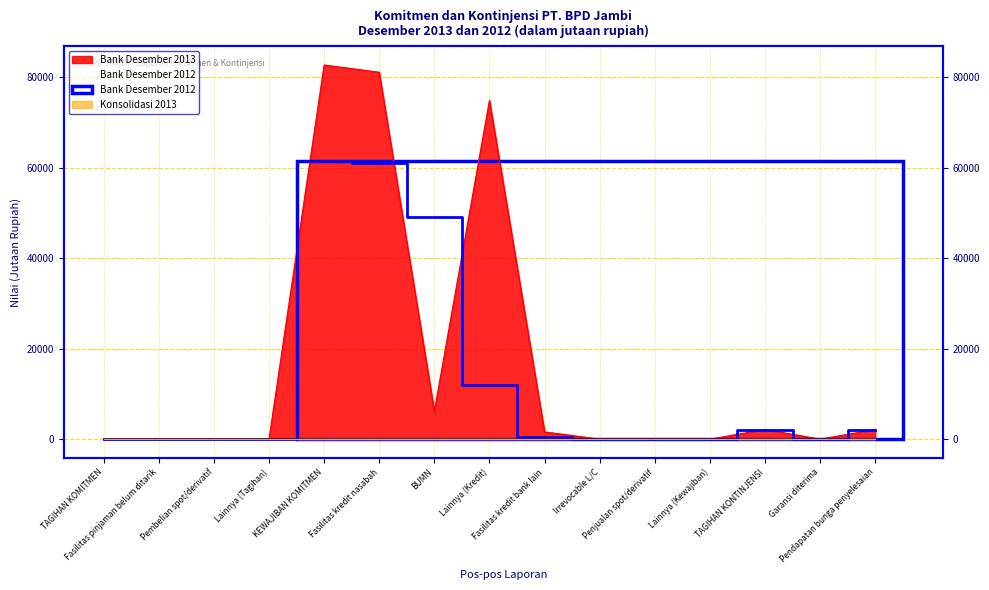

How many values in Bank Desember 2012 are above zero?

7